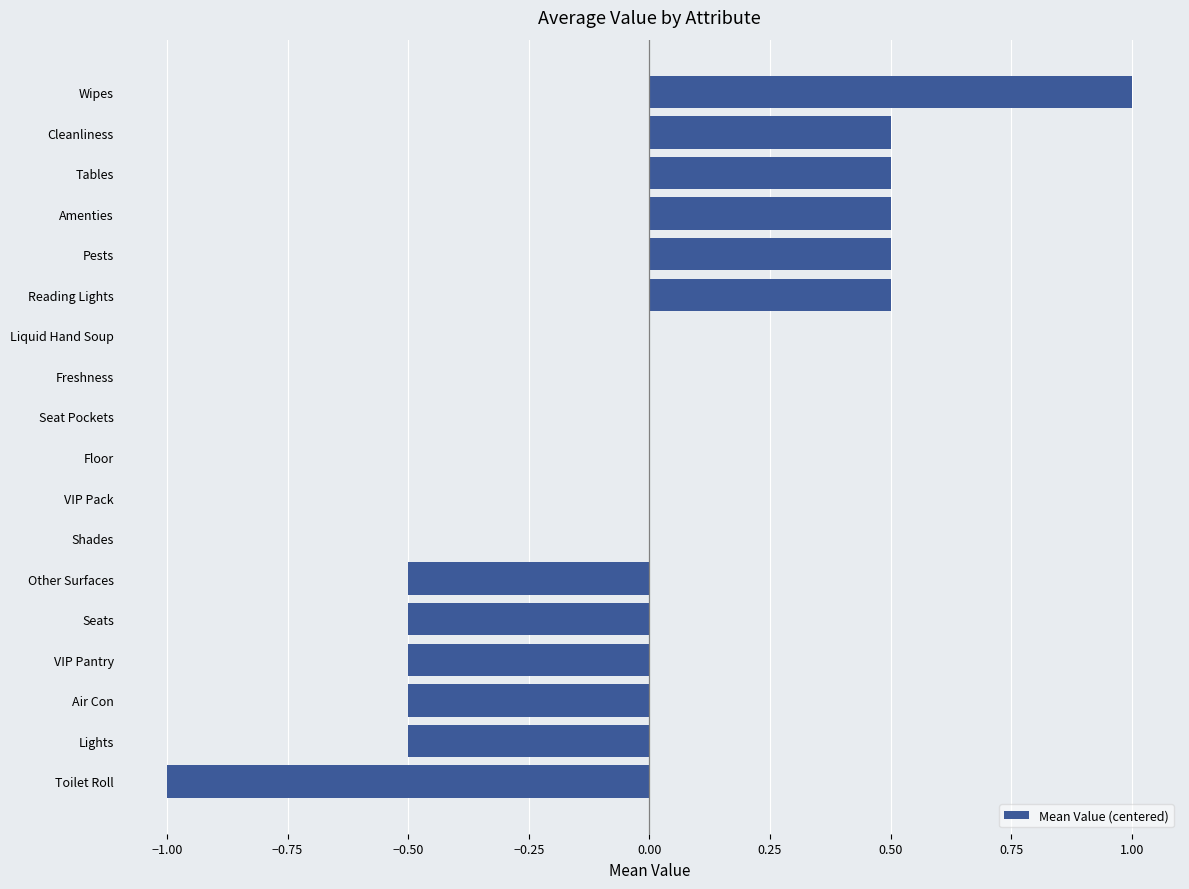

Reading bottom to top, what are all the values shown in this chart?

Toilet Roll=-1.0	Lights=-0.5	Air Con=-0.5	VIP Pantry=-0.5	Seats=-0.5	Other Surfaces=-0.5	Shades=0.0	VIP Pack=0.0	Floor=0.0	Seat Pockets=0.0	Freshness=0.0	Liquid Hand Soup=0.0	Reading Lights=0.5	Pests=0.5	Amenties=0.5	Tables=0.5	Cleanliness=0.5	Wipes=1.0